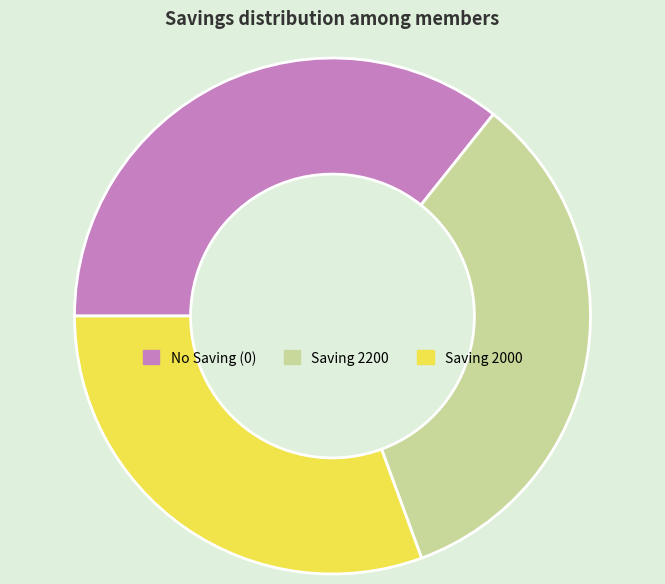

Is the sum of Saving 2200 and Saving 2000 greater than half?

Yes